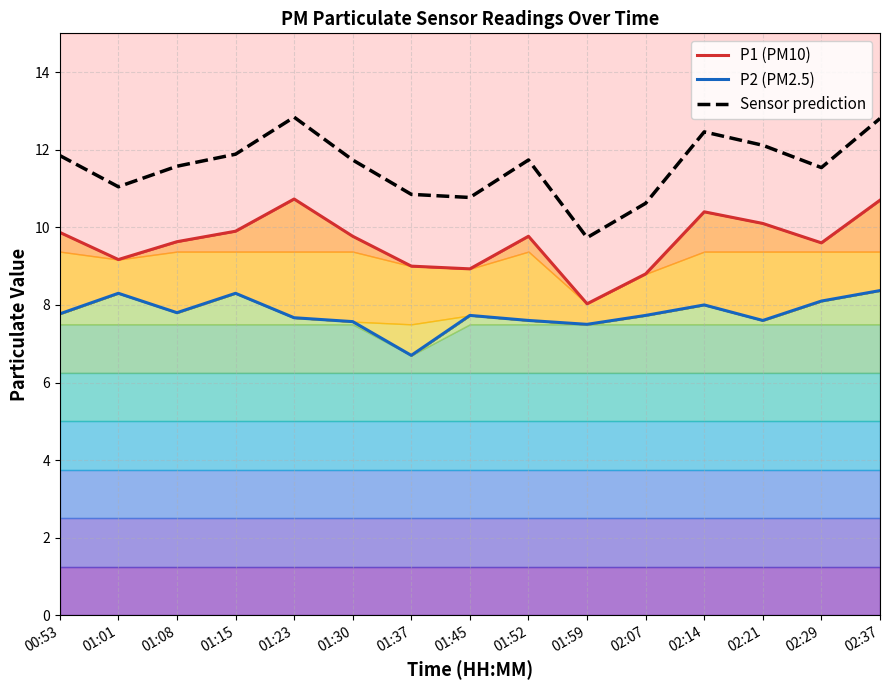

What are all the series names shown in the legend?

P1 (PM10), P2 (PM2.5), Sensor prediction